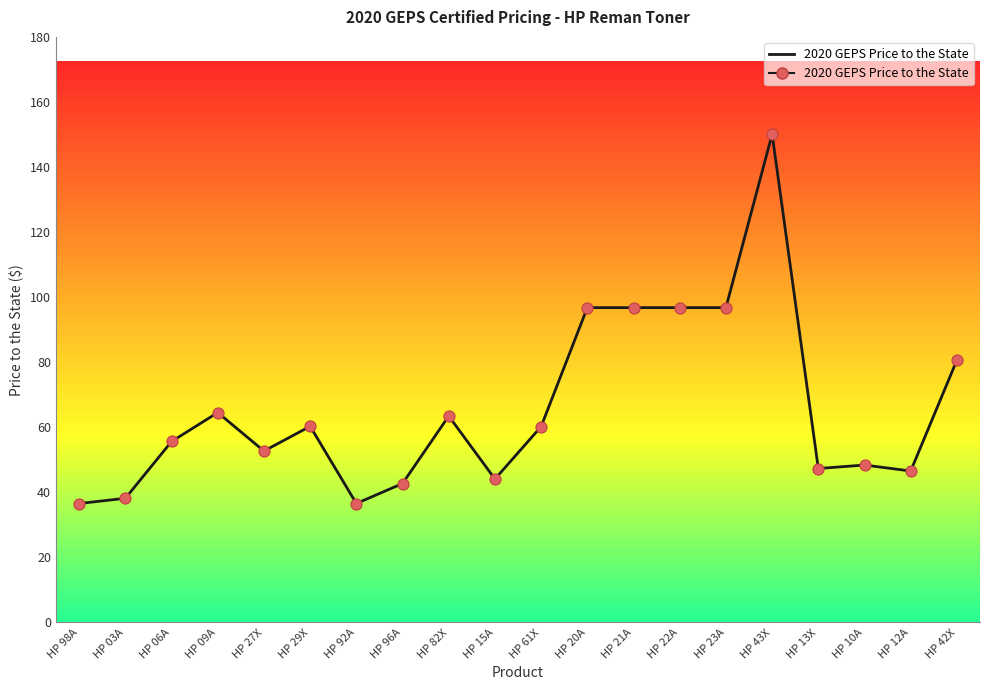

What is the average value?

65.7